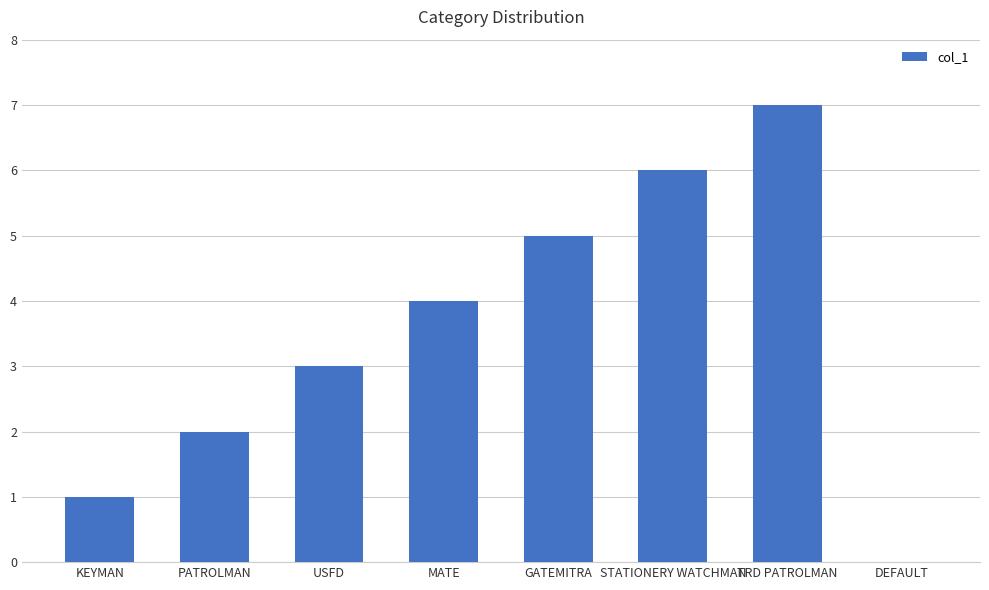

What value does the data have at MATE?

4